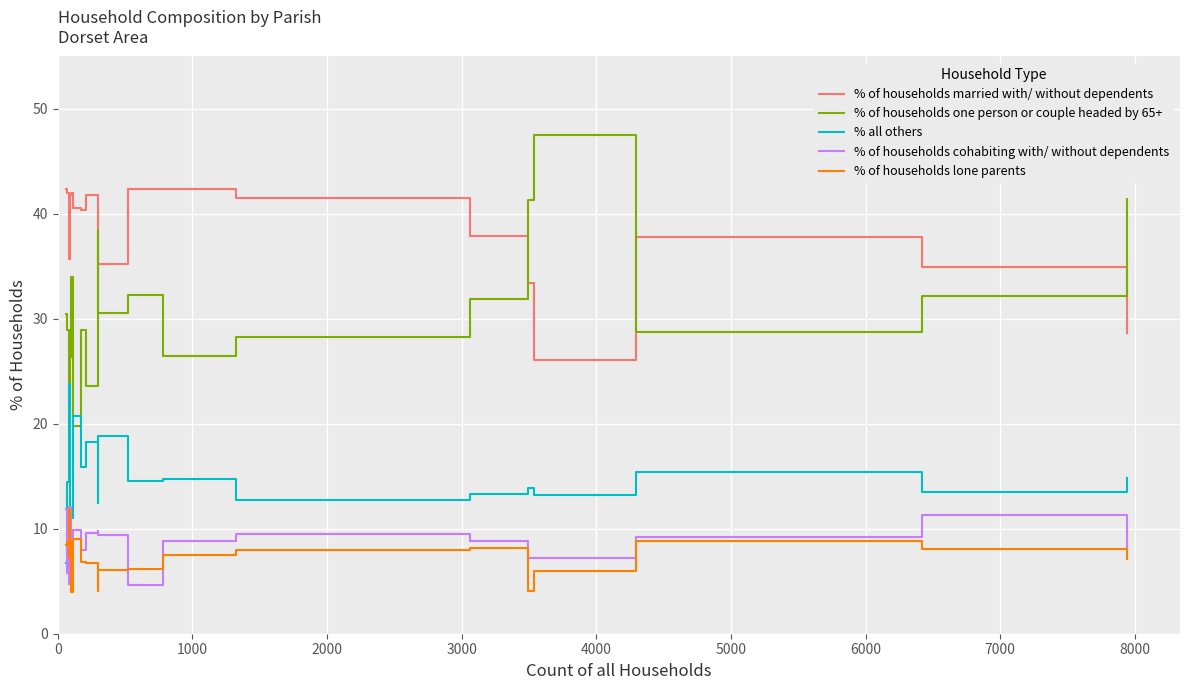

What is the average value of the % of households lone parents series?

7.3